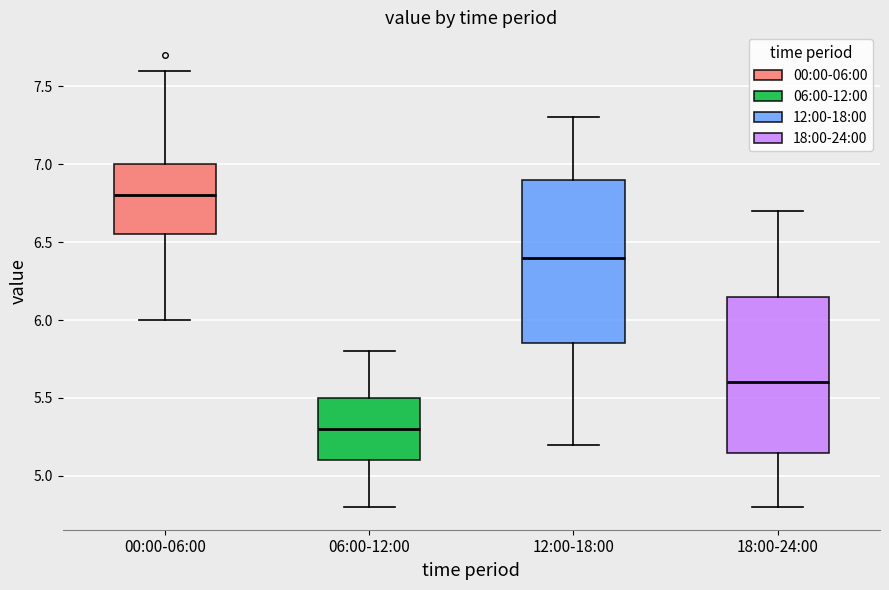

Reading left to right, read every box against the y-axis: the position of its median line, the range the box covers, and the ends of its whiskers. The values are not printed on the chart, so give them approximately, as read against the axis.

00:00-06:00: median 6.80, box 6.55 to 7.00, whiskers 6.00 to 7.60
06:00-12:00: median 5.30, box 5.10 to 5.50, whiskers 4.80 to 5.80
12:00-18:00: median 6.40, box 5.85 to 6.90, whiskers 5.20 to 7.30
18:00-24:00: median 5.60, box 5.15 to 6.15, whiskers 4.80 to 6.70